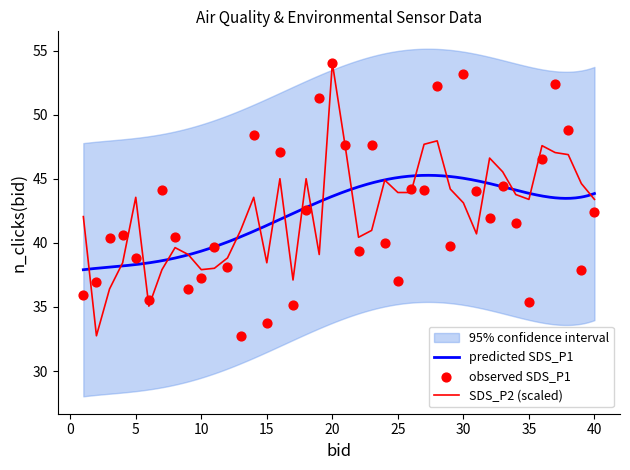

True or false: SDS_P2 (scaled) has a value of 63.0 at 15.

False